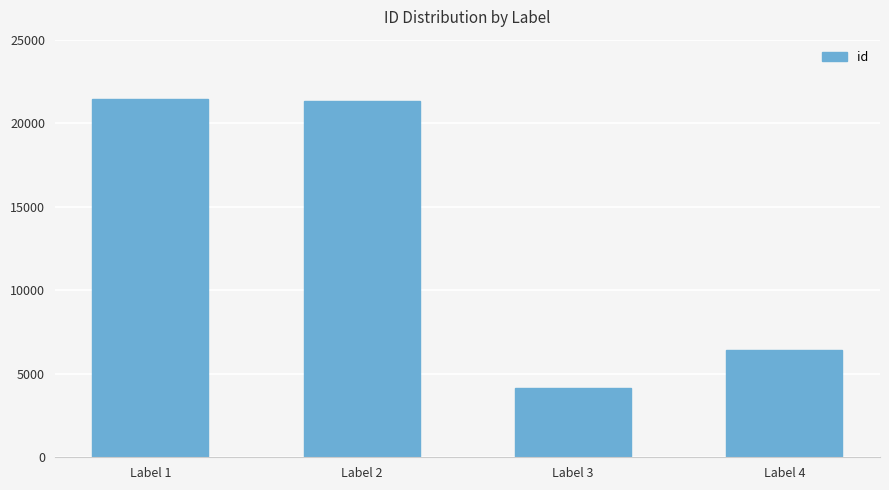

How many categories are shown in the chart?

4